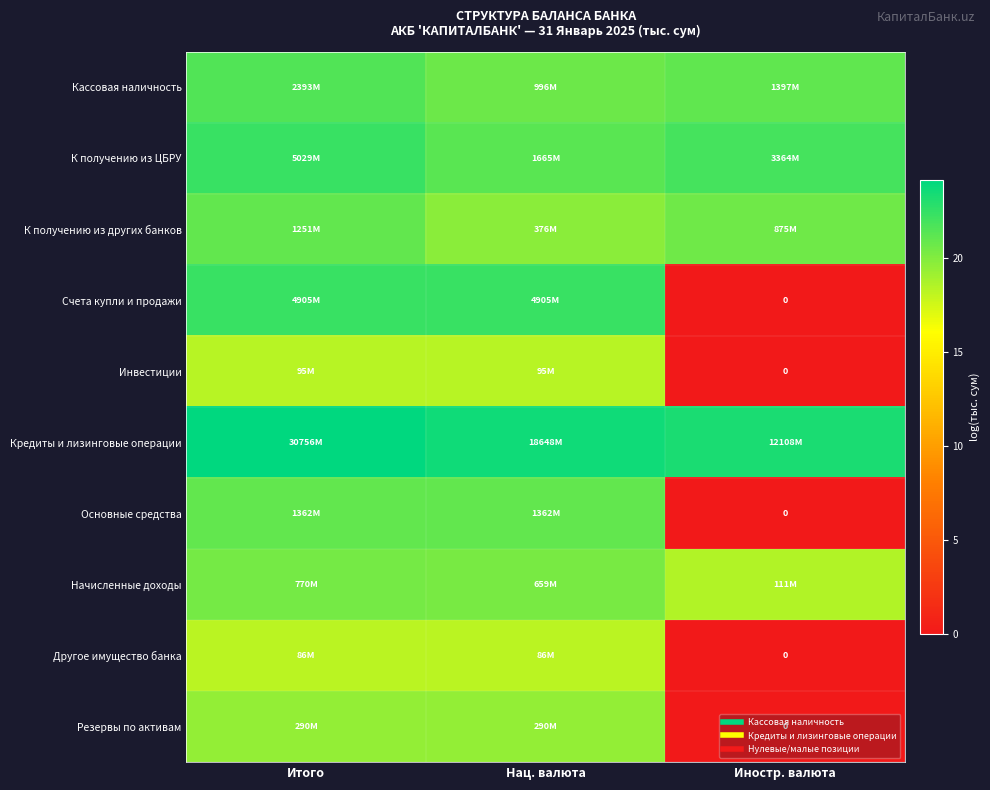

How many data points in Основные средства are less than 21?

1